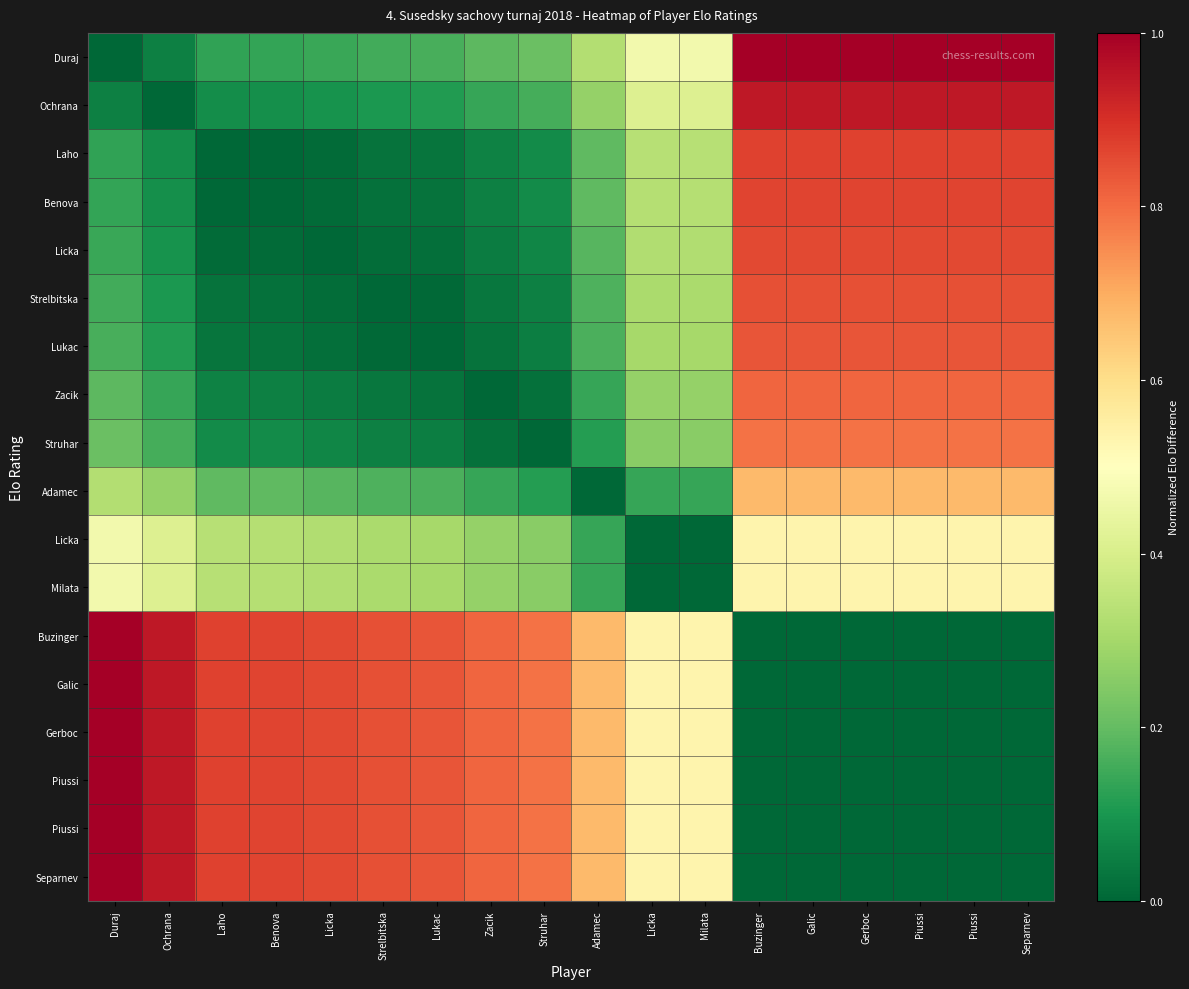

At which category is the sum across all series the highest?

Buzinger